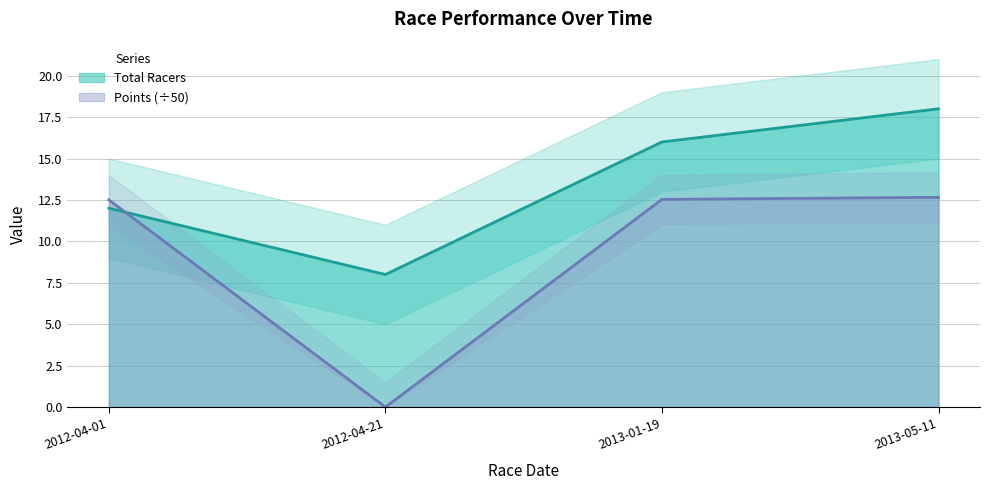

In Total Racers, how many points are lower than both neighbors (excluding endpoints)?

1